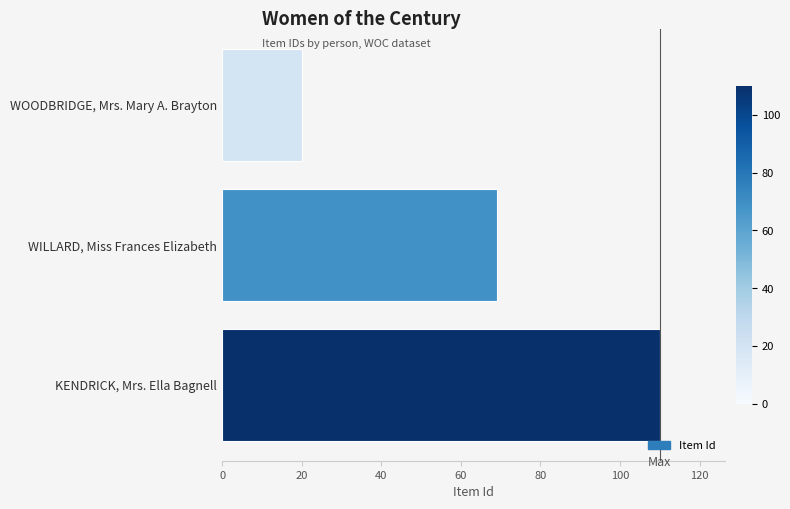

Rank the categories by value from highest to lowest.

KENDRICK, Mrs. Ella Bagnell, WILLARD, Miss Frances Elizabeth, WOODBRIDGE, Mrs. Mary A. Brayton